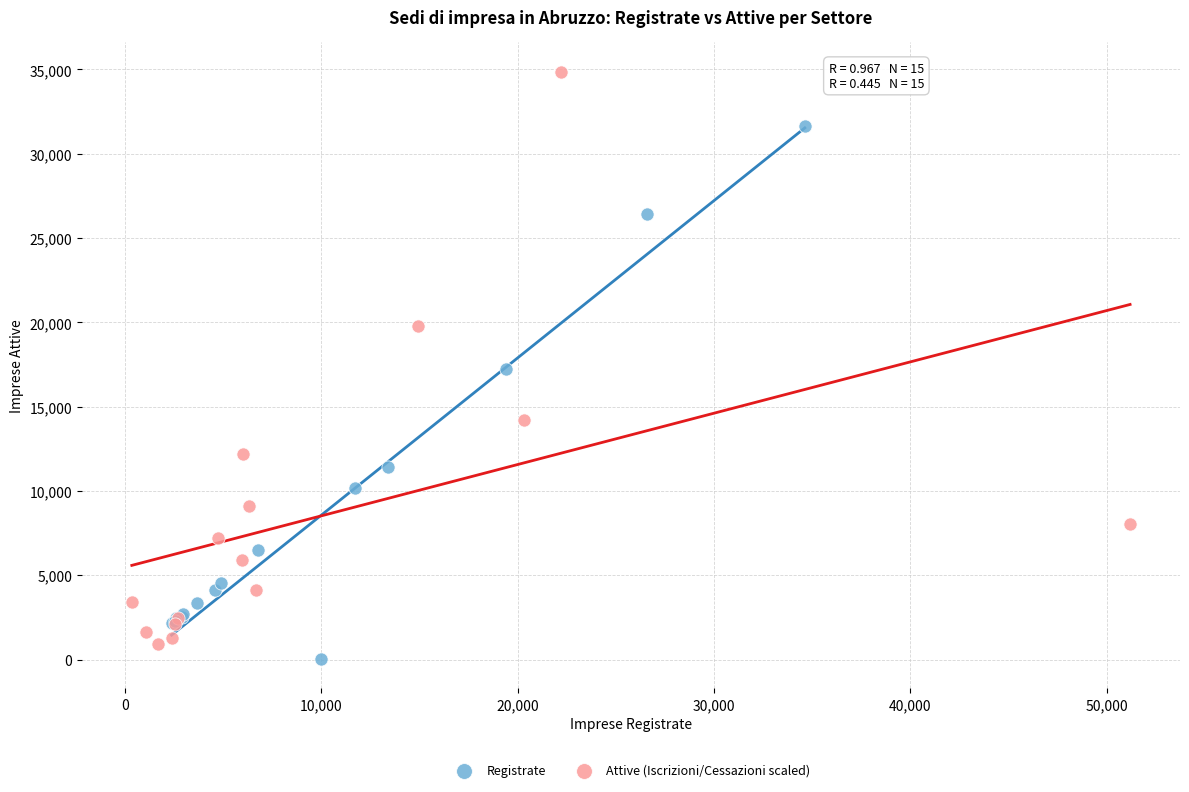

Which series has the largest Y range (max minus min)?

Attive (Iscrizioni/Cessazioni scaled)